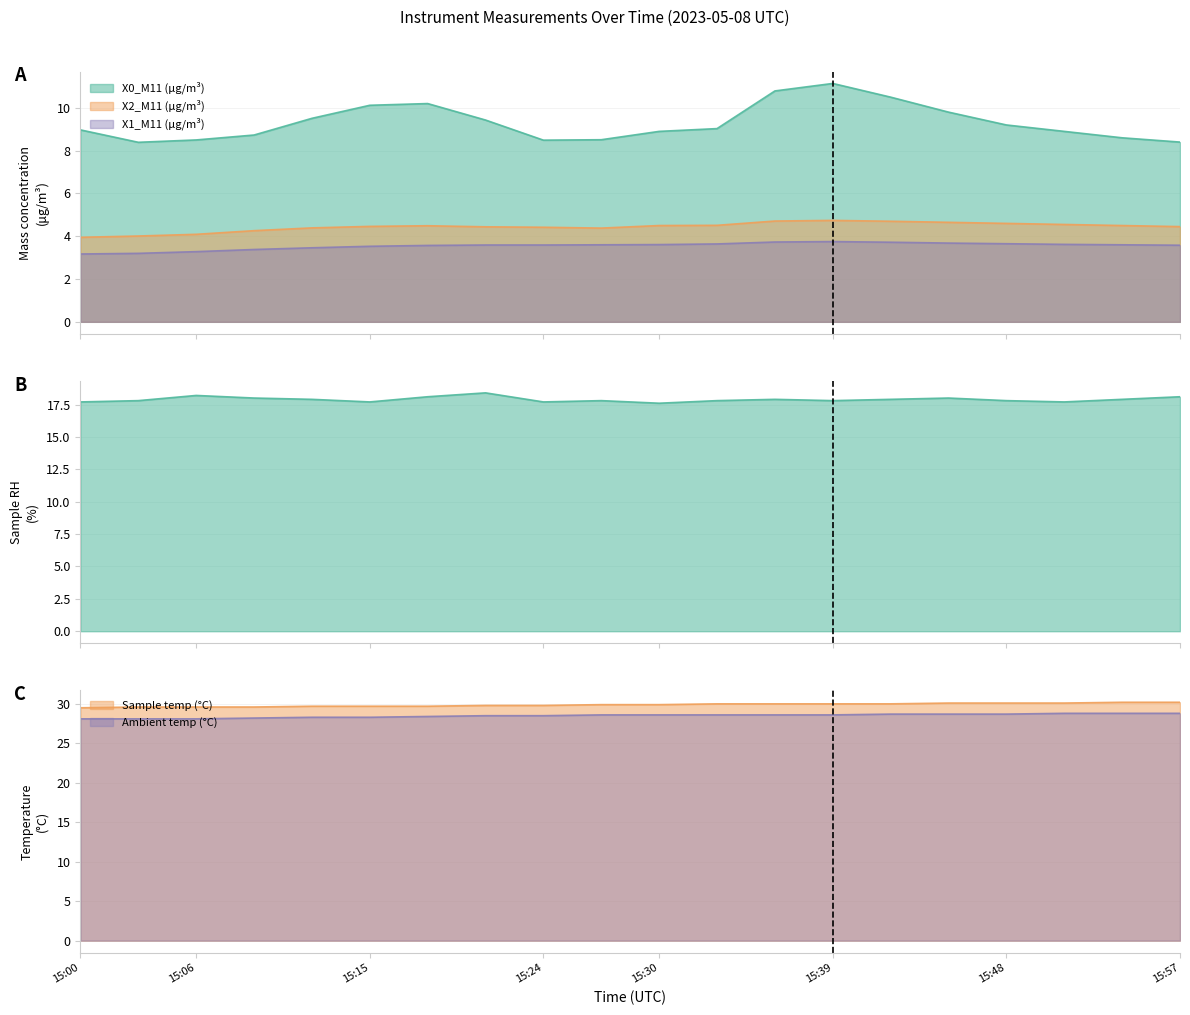

What is the difference between the maximum and minimum values in the Sample RH (%) series?

0.8